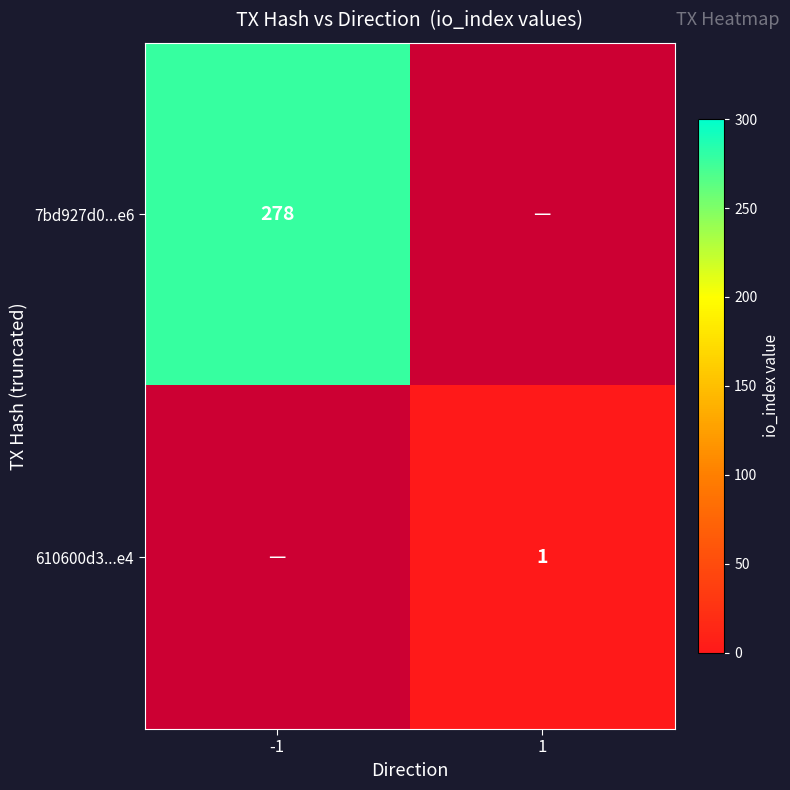

What is the greatest value displayed?

278.0